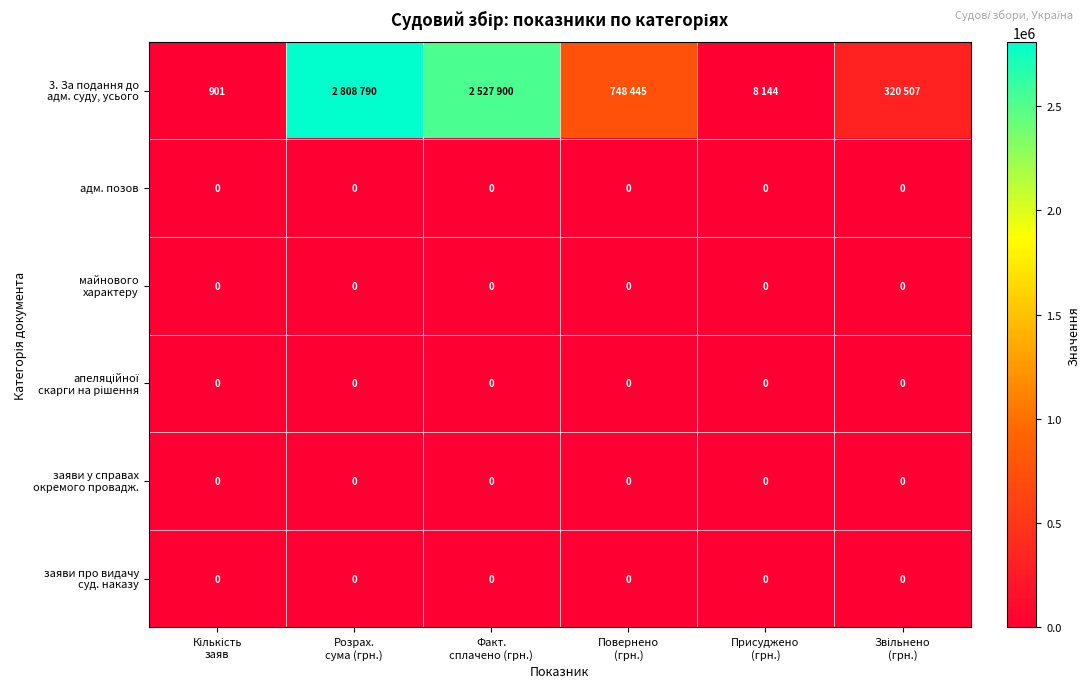

Count the number of categories in the chart.

6